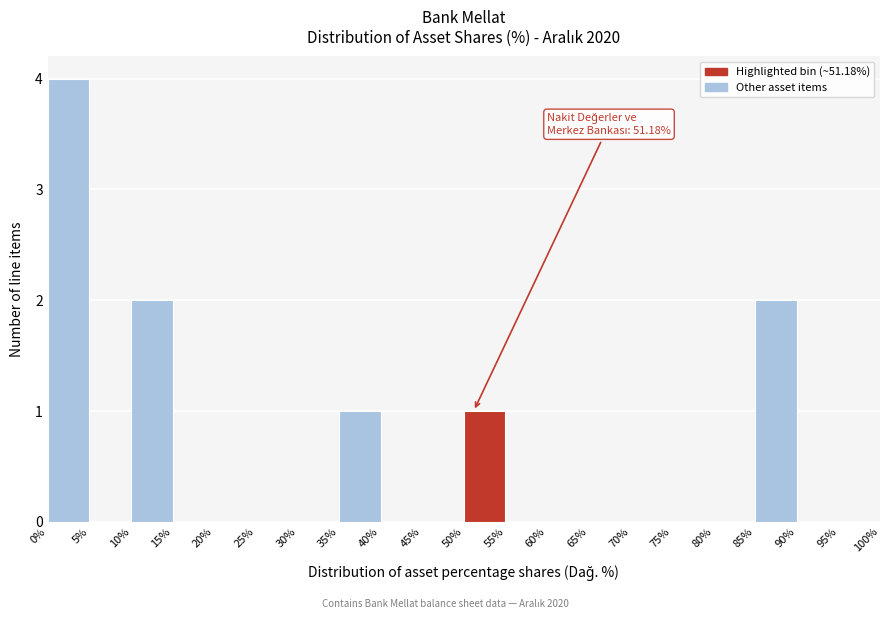

Over which range of the x-axis is the bar tallest?

0% to 5%